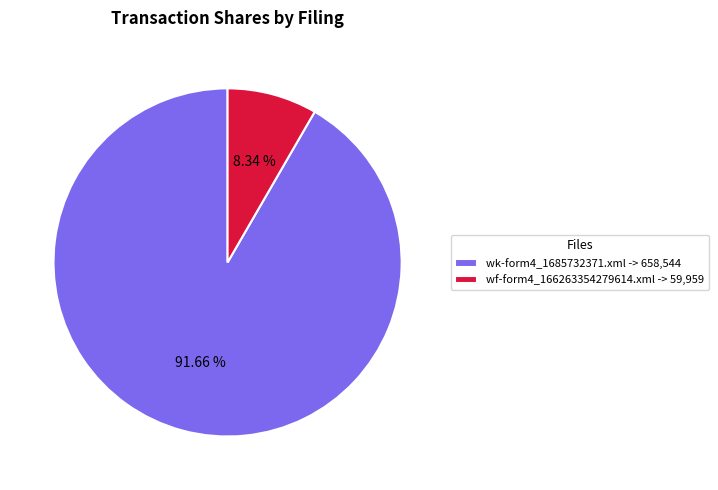

Rank the categories by value from lowest to highest.

wf-form4_166263354279614.xml, wk-form4_1685732371.xml